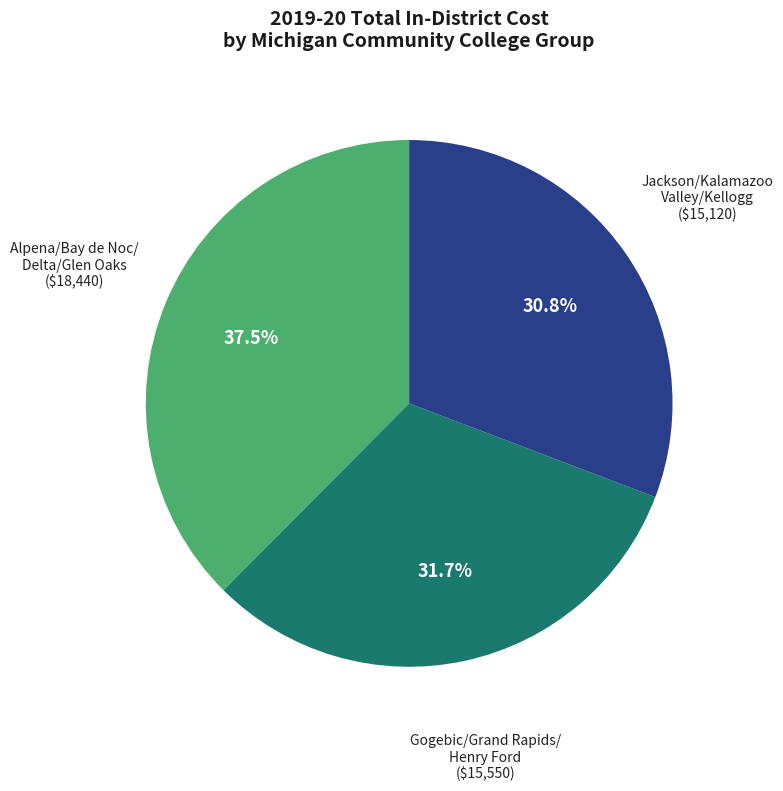

Is there any slice that represents more than half of the pie?

No